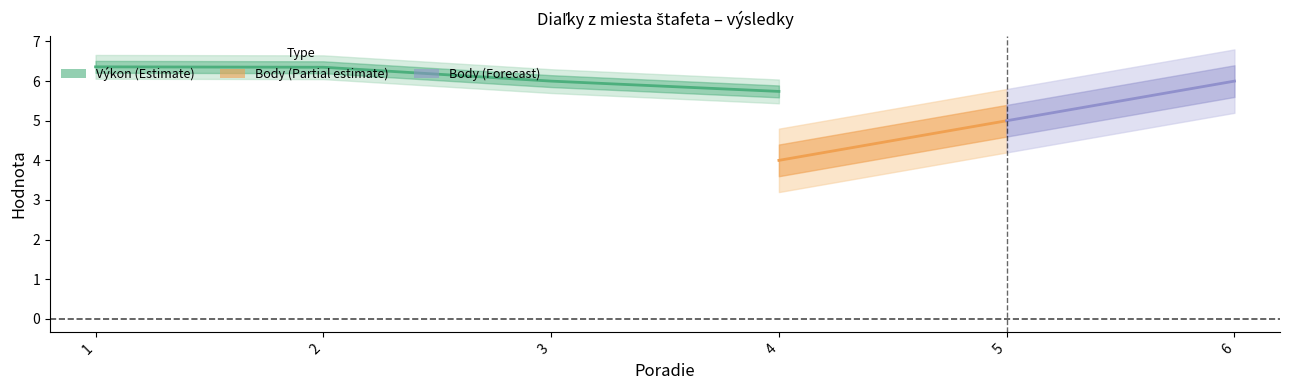

What is the value of the Výkon point at the 3rd from the left?

6.0